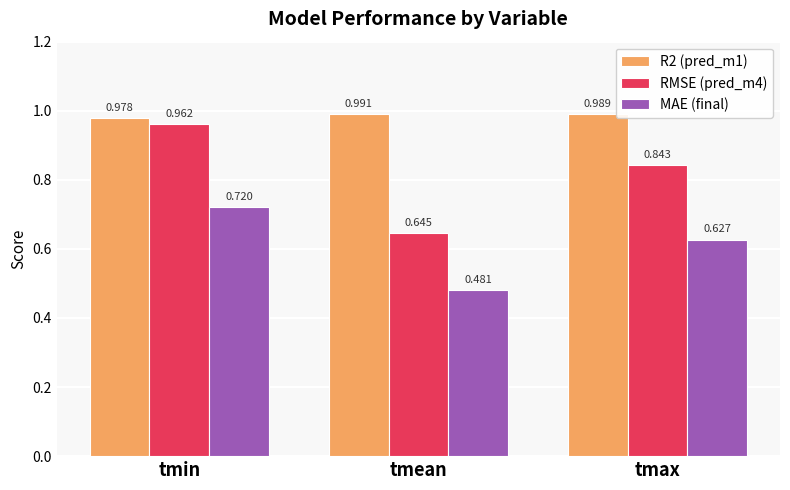

List the labels in order of RMSE (pred_m4) value, largest first.

tmin, tmax, tmean